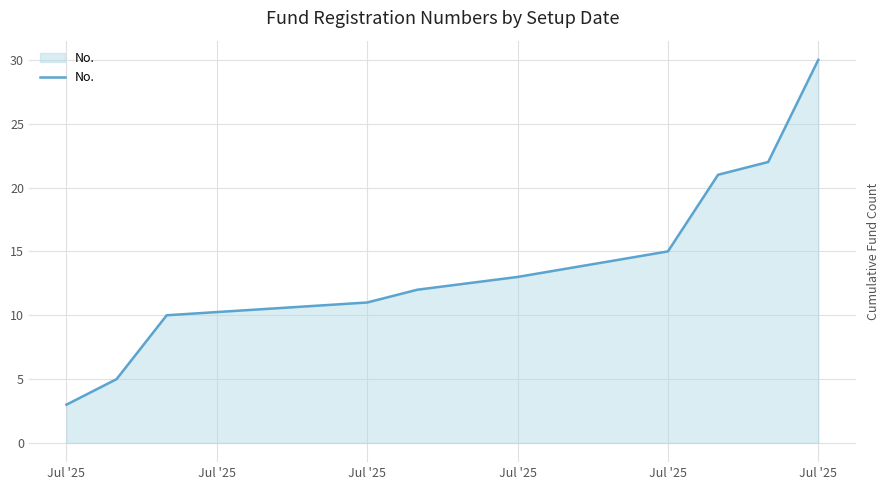

How many lines are shown in the chart?

1